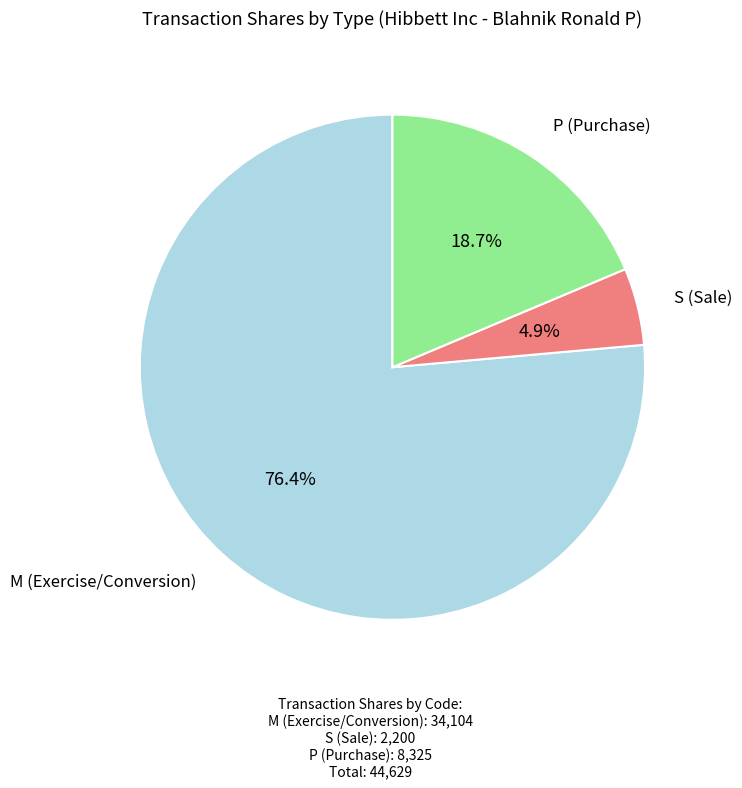

Is there any slice that represents more than half of the pie?

Yes